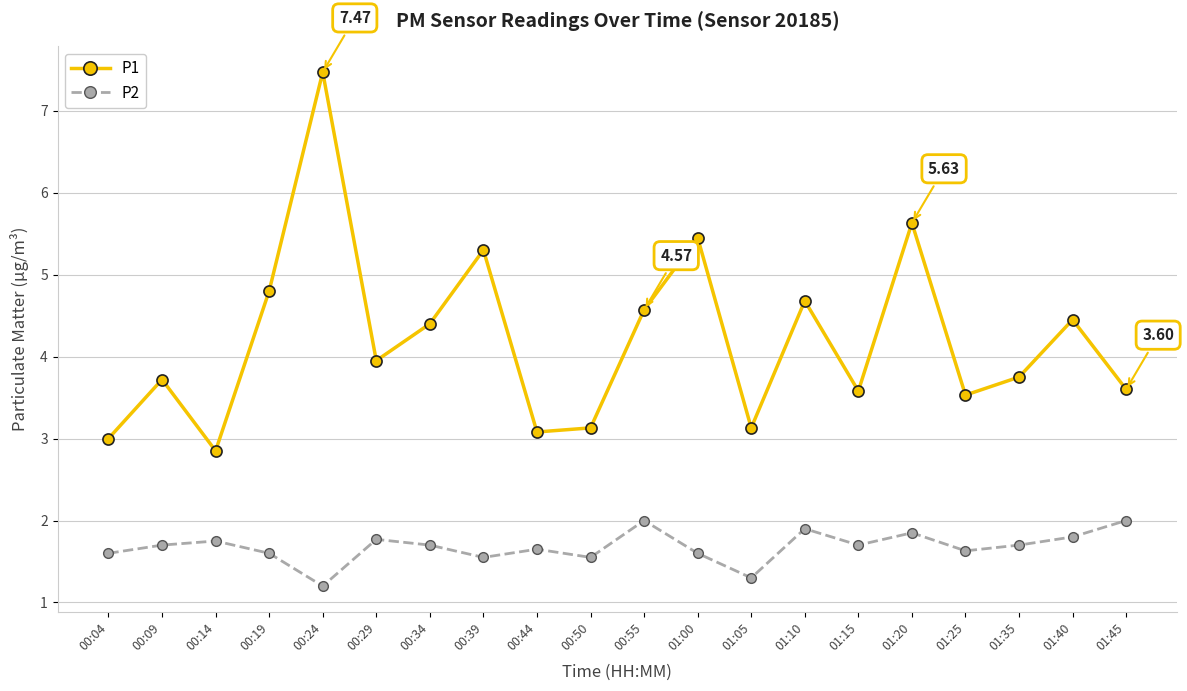

Which series changed the most between 01:10 and 01:25?

P1